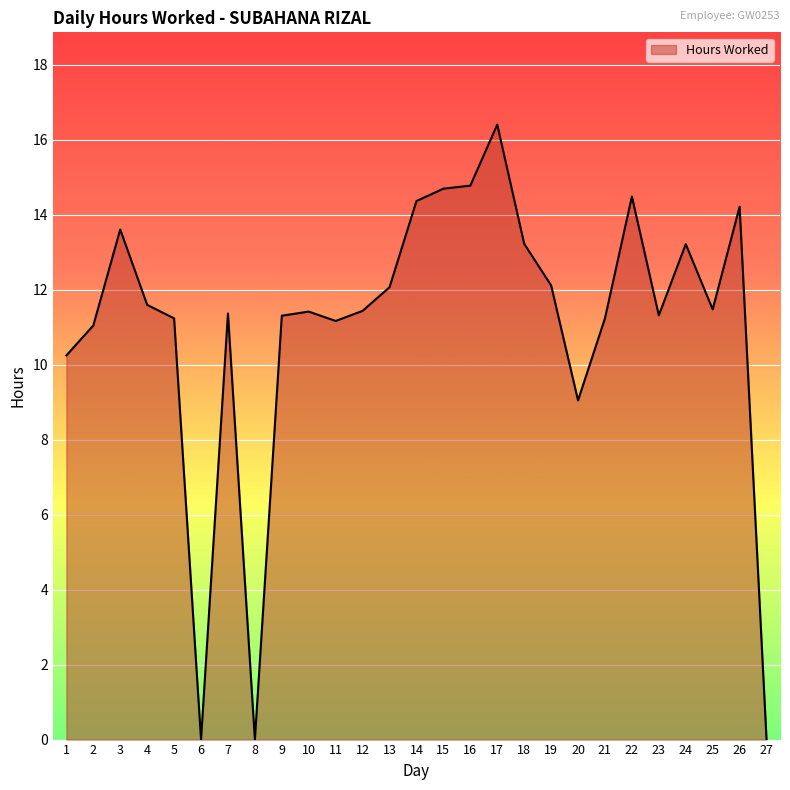

Is it true that the value at 11 is 11.2?

True